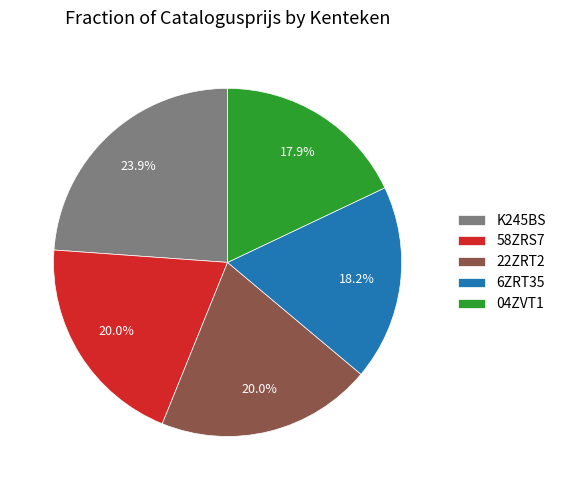

Count the number of slices in the pie.

5